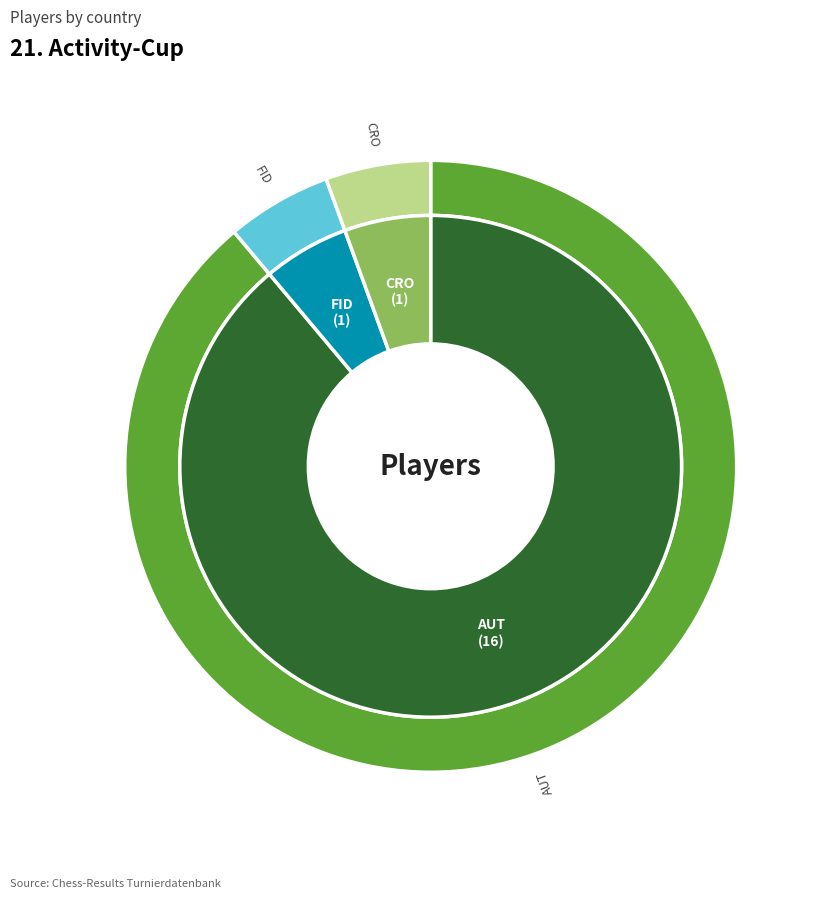

Combined, what portion of the pie is CRO and FID?

11.1%